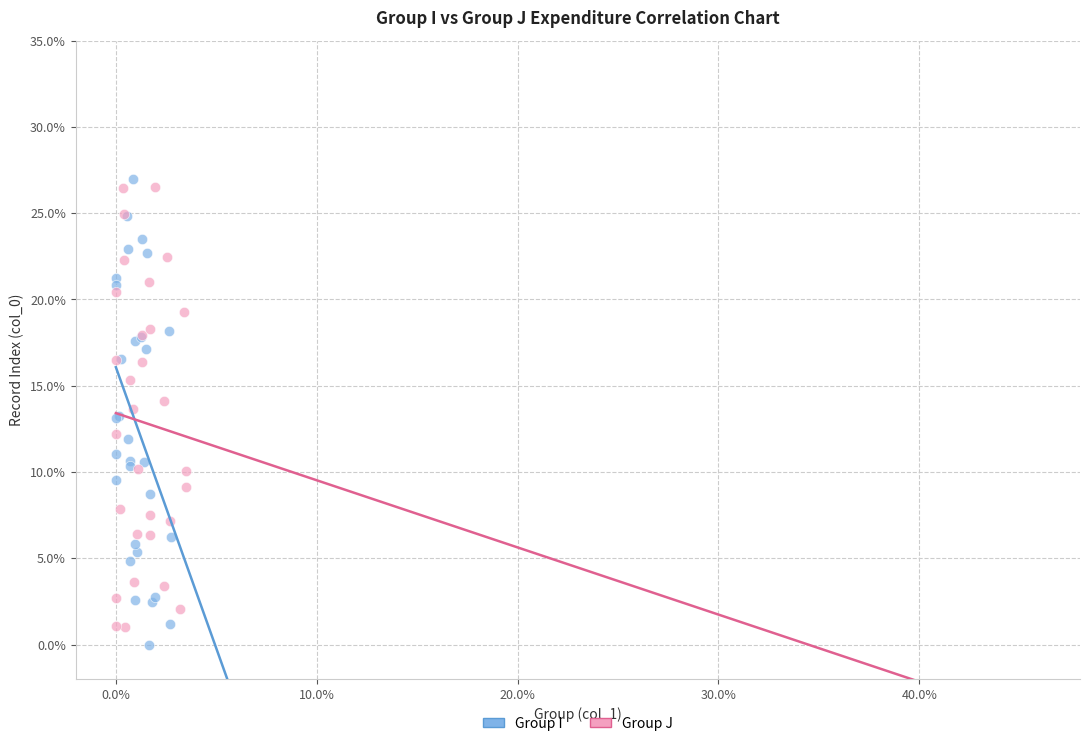

Which series contains the highest Y value?

Group I